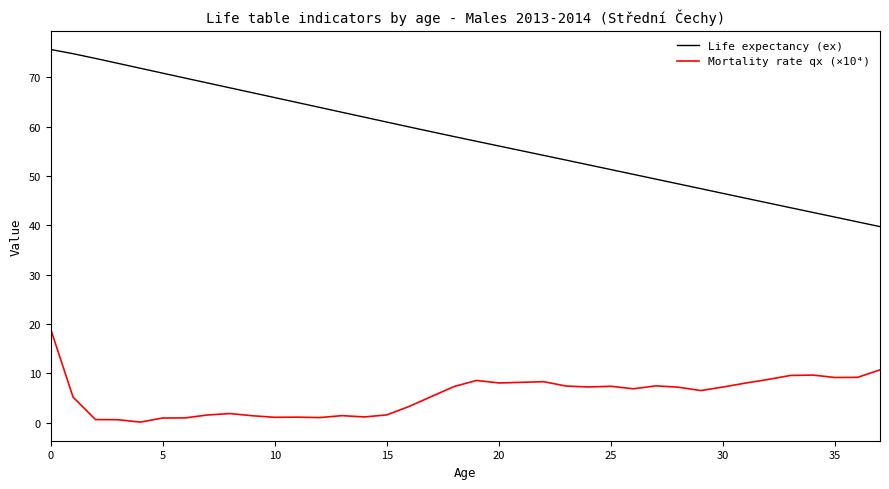

True or false: Mortality rate qx (×10⁴) and Life expectancy (ex) intersect in this chart.

False